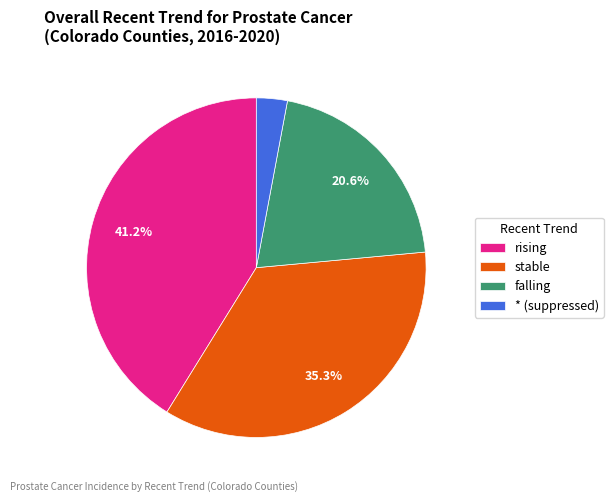

To the nearest percent, what is the difference between the stable and falling slice percentages?

15%